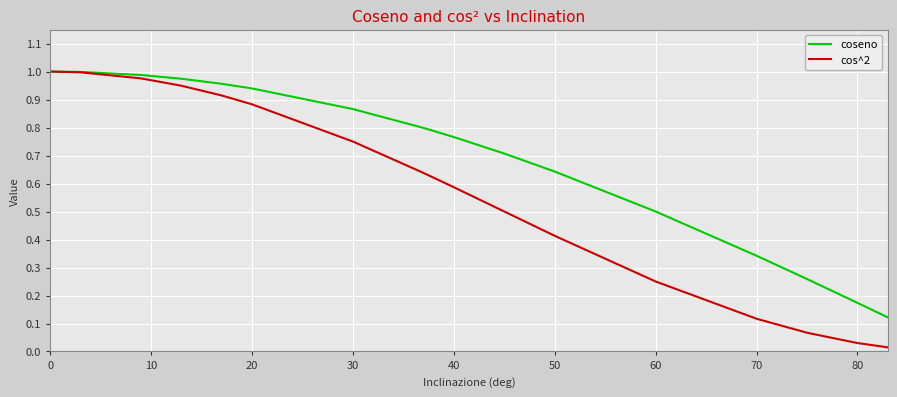

Does the chart have visible grid lines?

Yes